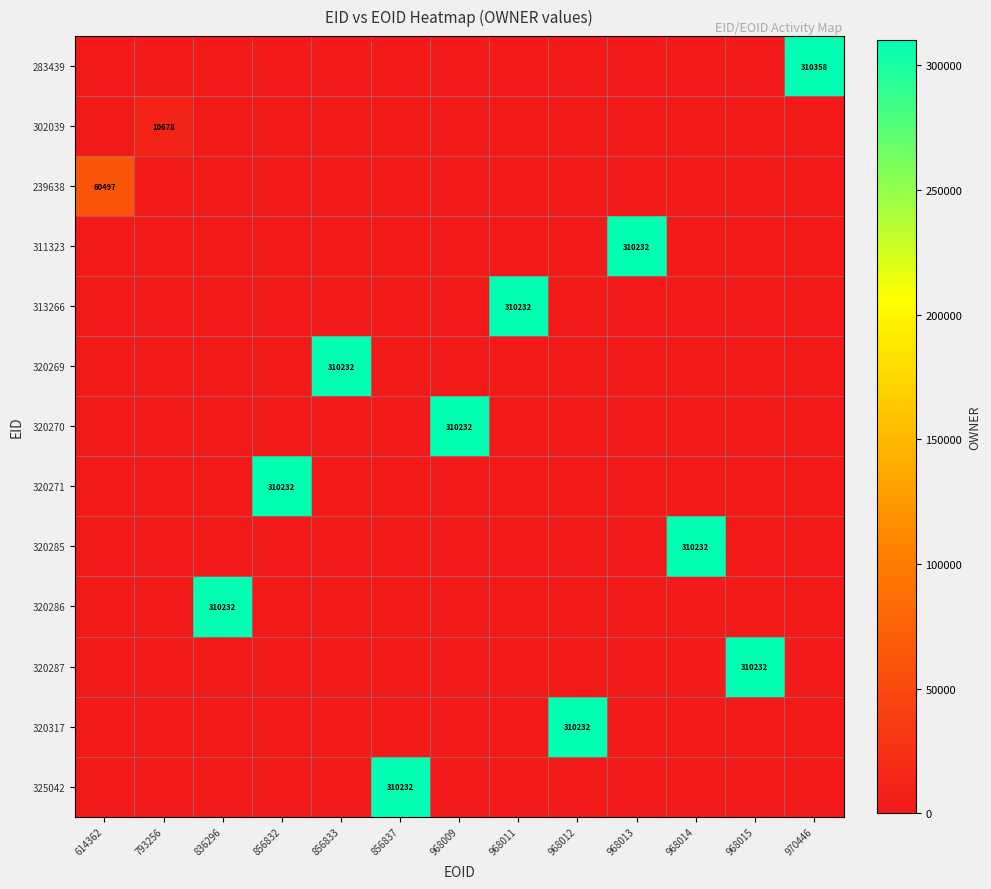

Is the value of 320285 at 968014 greater than the value of 239638 at 614362?

Yes